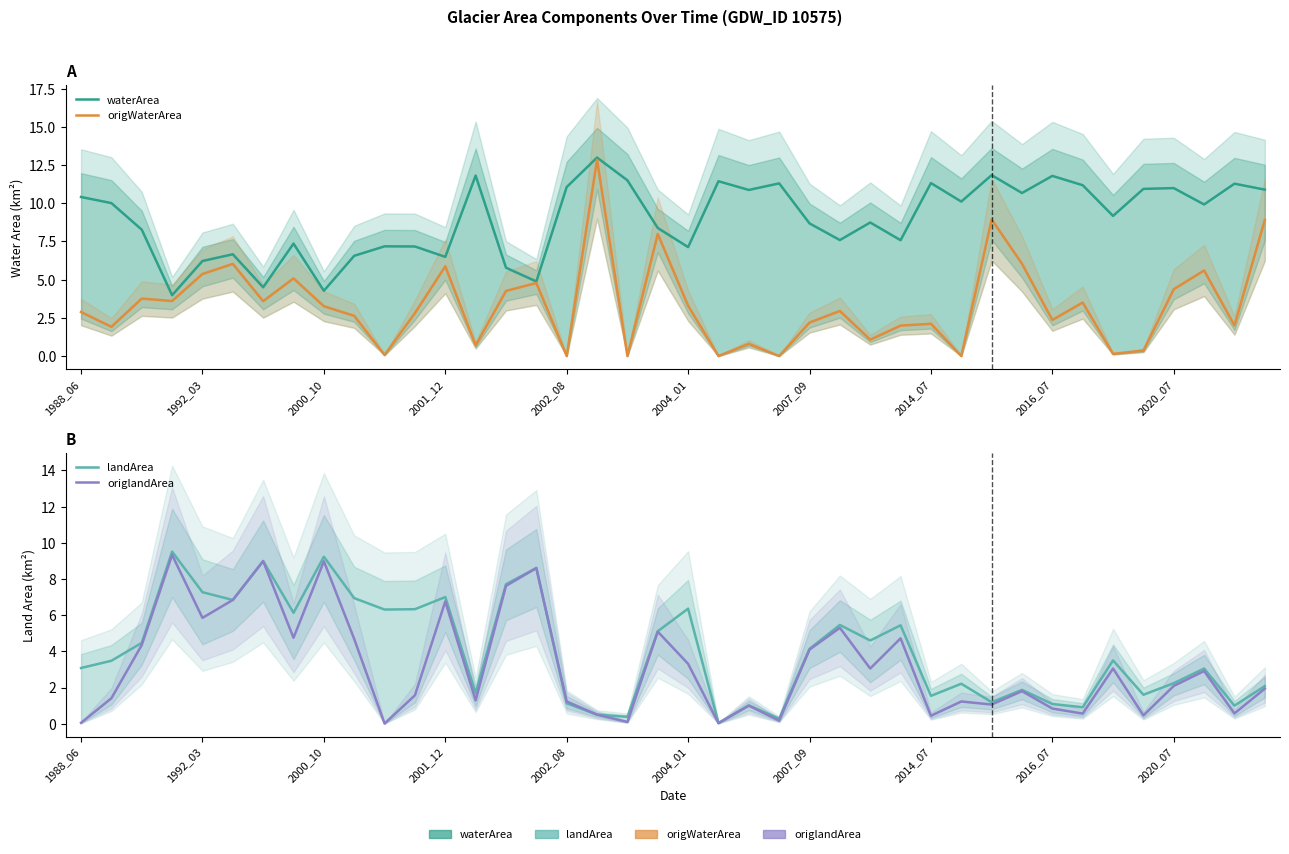

Reading right to left, extract all data points from this chart.

waterArea: 10.9	11.3	9.9	11.0	10.9	9.2	11.2	11.8	10.7	11.8	10.1	11.3	7.6	8.7	7.6	8.7	11.3	10.9	11.4	7.1	8.4	11.5	13.0	11.1	4.9	5.8	11.8	6.5	7.2	7.2	6.6	4.3	7.4	4.5	6.7	6.2	4.0	8.3	10.0	10.4
origWaterArea: 8.9	2.0	5.6	4.4	0.4	0.1	3.5	2.4	6.0	8.9	0.0	2.1	2.0	1.1	3.0	2.2	0.0	0.8	0.0	3.3	8.0	0.0	12.8	0.0	4.8	4.3	0.7	5.9	2.8	0.1	2.6	3.3	5.1	3.6	6.0	5.4	3.6	3.8	1.9	2.9
landArea: 2.1	1.0	3.0	2.2	1.6	3.5	0.9	1.1	1.9	1.2	2.2	1.5	5.4	4.6	5.5	4.1	0.3	1.0	0.0	6.4	5.1	0.4	0.5	1.1	8.6	7.7	1.7	7.0	6.3	6.3	6.9	9.2	6.1	9.0	6.8	7.3	9.5	4.5	3.5	3.1
origlandArea: 1.9	0.6	2.9	2.1	0.5	3.0	0.6	0.8	1.8	1.1	1.2	0.4	4.7	3.0	5.3	4.1	0.2	1.0	0.0	3.3	5.1	0.1	0.5	1.2	8.6	7.6	1.3	6.8	1.6	0.0	4.7	9.0	4.8	9.0	6.8	5.8	9.3	4.3	1.4	0.1